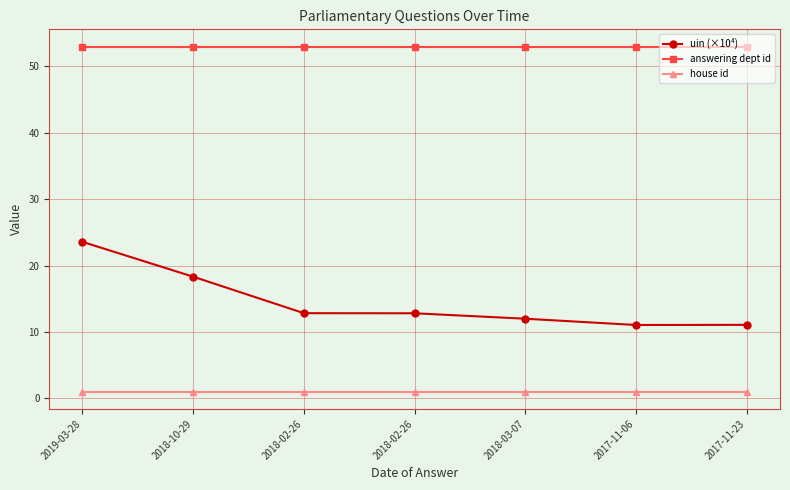

How many series are shown in this chart?

3